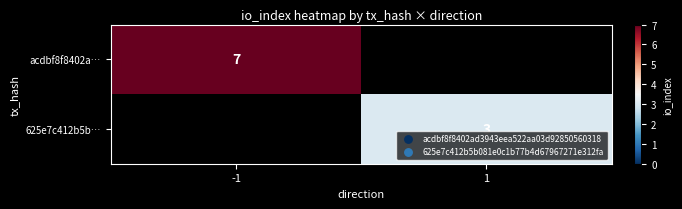

What is the total value across all series at -1?

7